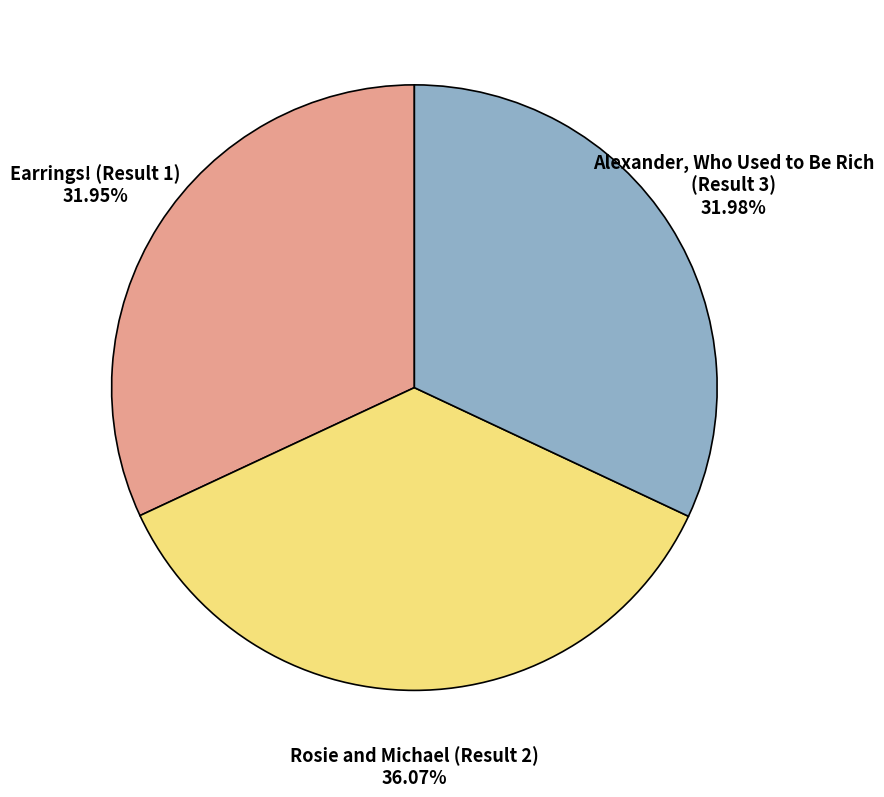

What is the total percentage of Alexander, Who Used to Be Rich (Result 3) and Rosie and Michael (Result 2)?

68.1%